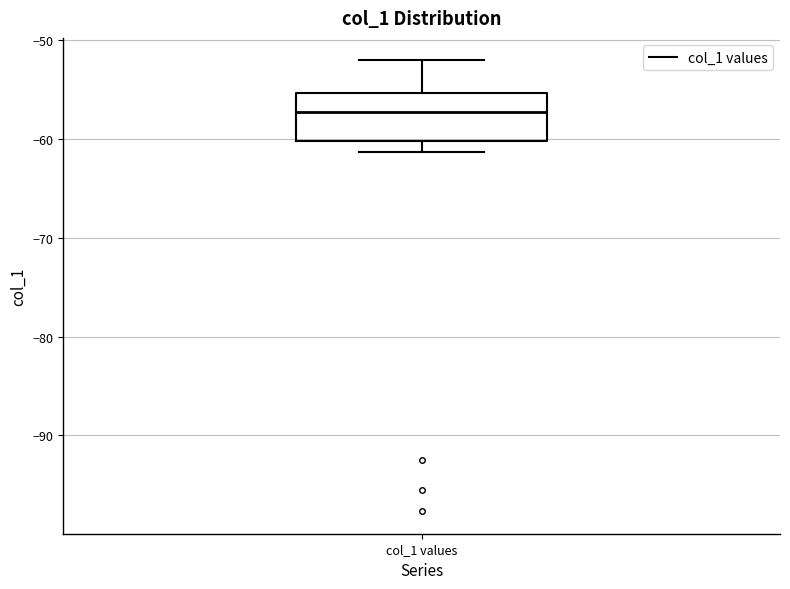

Transcribe this box plot: give where the median line is, the range the box spans, and where the two whiskers end, as read against the y-axis. The values are not printed on the chart, so give them approximately, as read against the axis.

median -57, box -60 to -55, whiskers -61 to -52